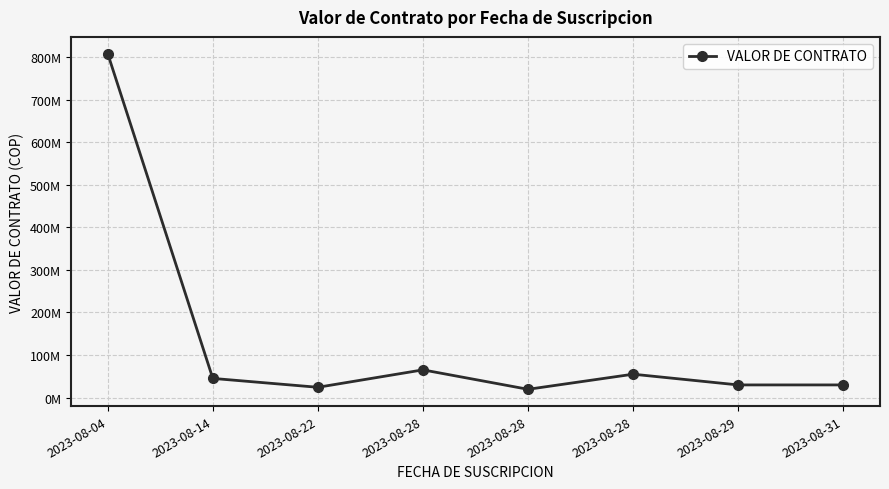

Which label corresponds to the largest value in the chart?

2023-08-04